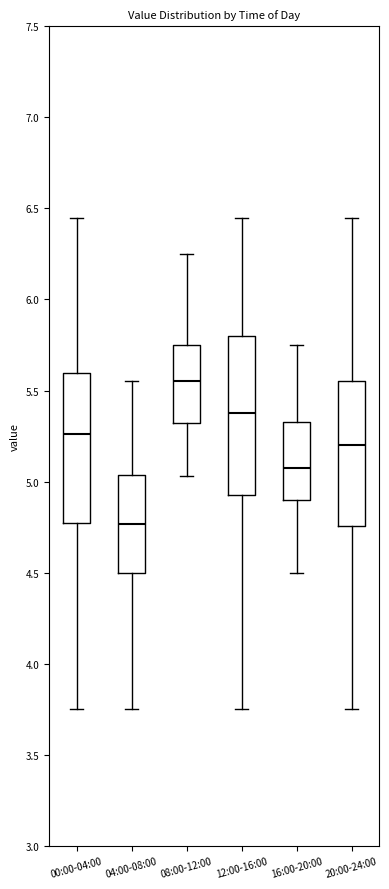

Reading left to right, transcribe this box plot: for each box, give where its median line is, the range the box spans, and where its two whiskers end, as read against the y-axis. The values are not printed on the chart, so give them approximately, as read against the axis.

00:00-04:00: median 5.25, box 4.75 to 5.60, whiskers 3.75 to 6.45
04:00-08:00: median 4.75, box 4.50 to 5.05, whiskers 3.75 to 5.55
08:00-12:00: median 5.55, box 5.30 to 5.75, whiskers 5.05 to 6.25
12:00-16:00: median 5.40, box 4.95 to 5.80, whiskers 3.75 to 6.45
16:00-20:00: median 5.10, box 4.90 to 5.35, whiskers 4.50 to 5.75
20:00-24:00: median 5.20, box 4.75 to 5.55, whiskers 3.75 to 6.45